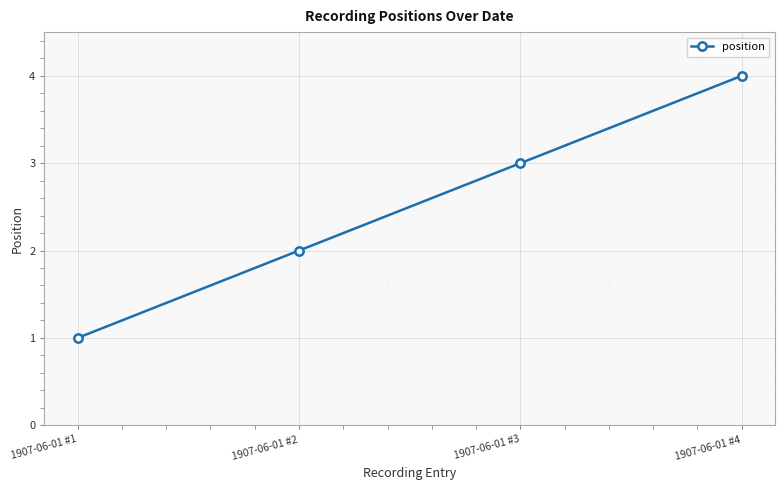

What is the difference between the second highest and second lowest values?

1